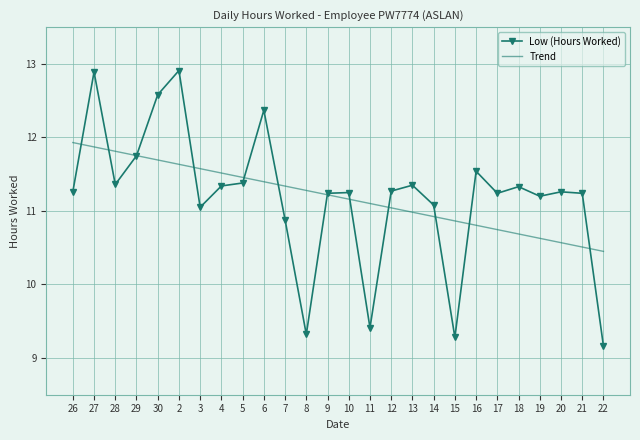

Is the value of Trend at 16 greater than the value of Low (Hours Worked) at 21?

No